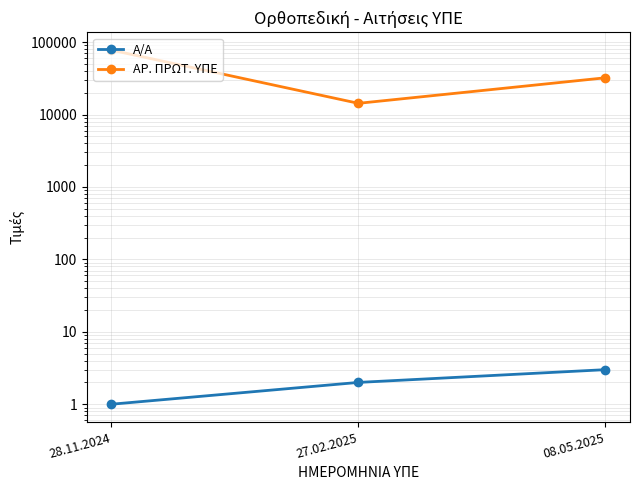

What is the difference between the maximum and second lowest values in the ΑΡ. ΠΡΩΤ. ΥΠΕ series?

45321